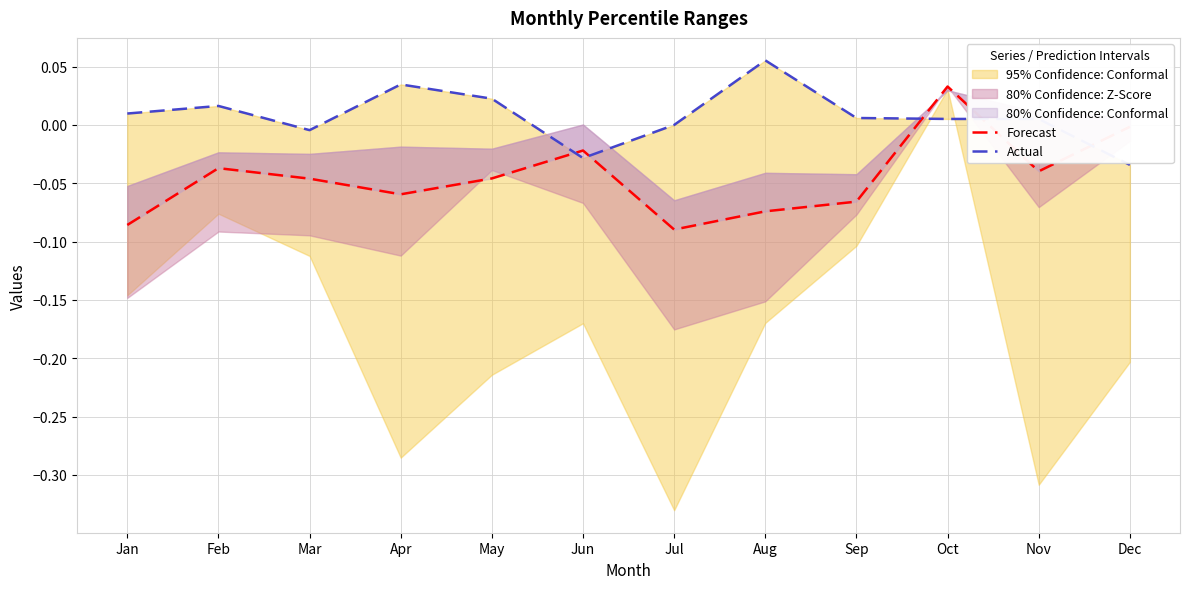

Is it true that Forecast equals -0.0 at Sep?

False